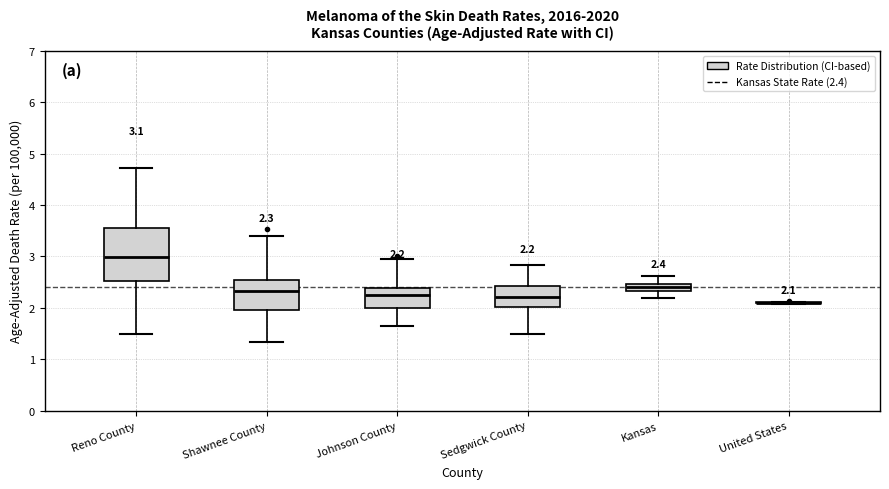

Comparing the boxes themselves (not the whiskers), which one is the tallest?

Reno County